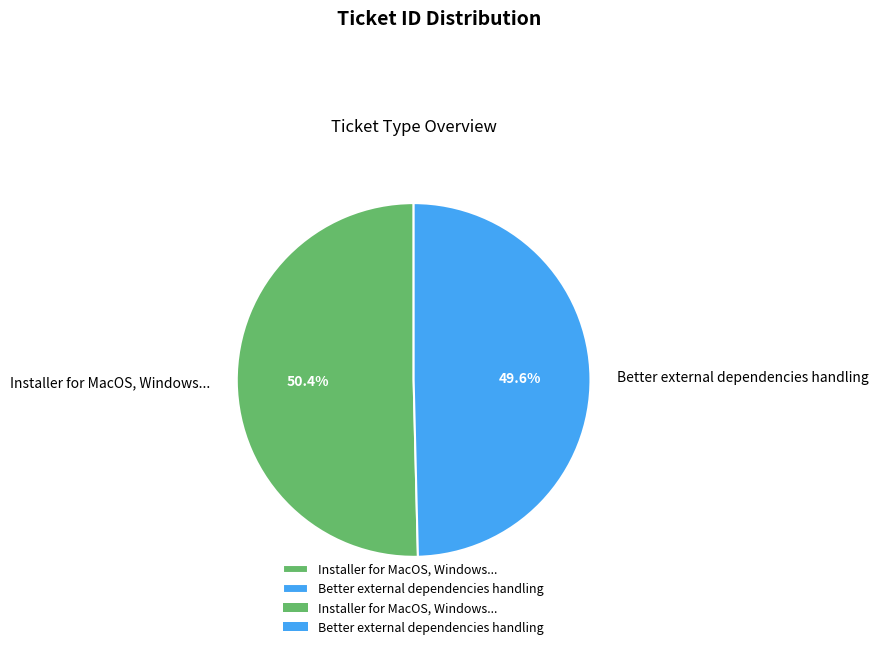

To the nearest percent, what is the combined percentage of Installer for MacOS, Windows... and Better external dependencies handling?

100%